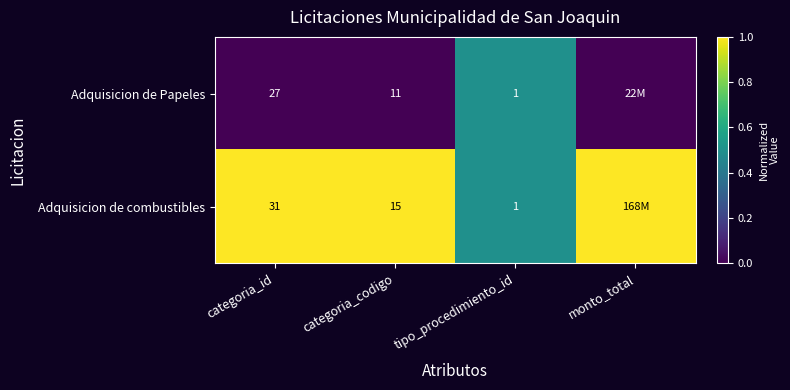

Rank the series by their maximum value, from lowest to highest.

Adquisicion de Papeles, Adquisicion de combustibles